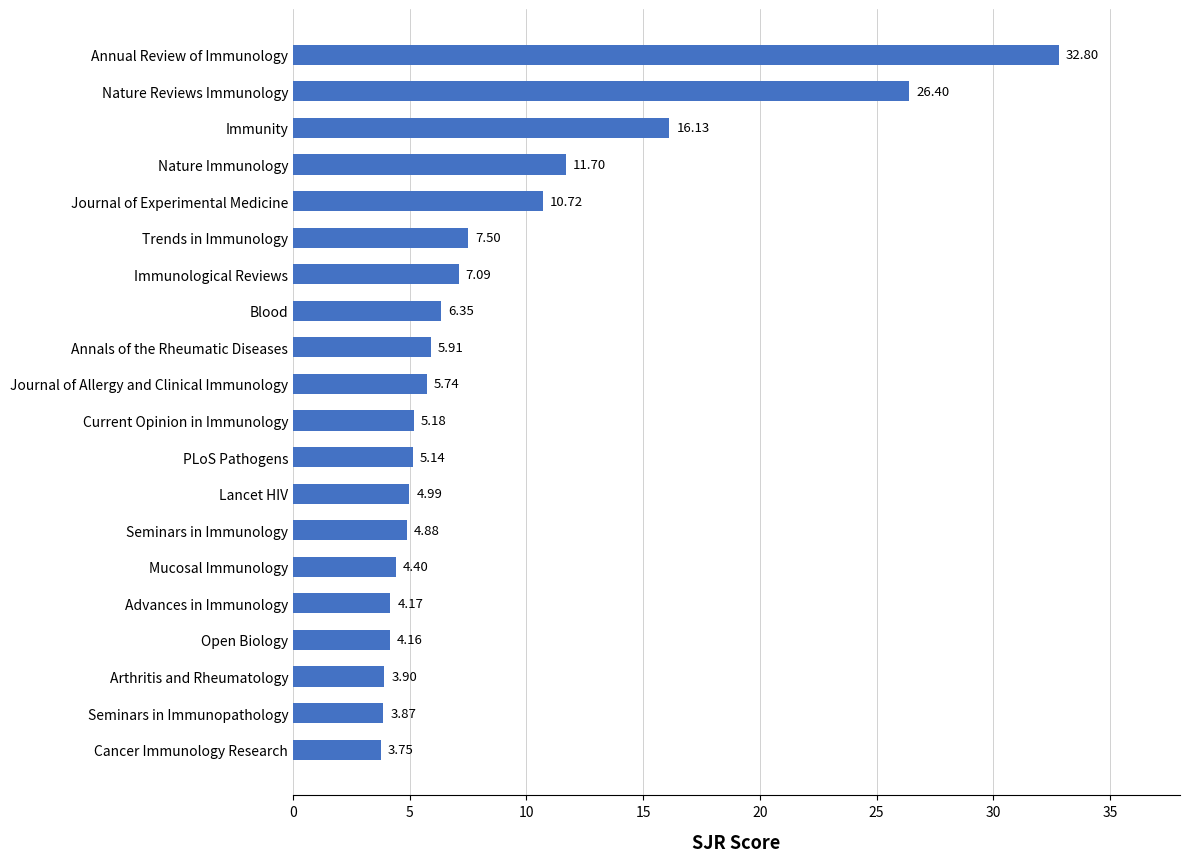

What is the change in value from Arthritis and Rheumatology to Current Opinion in Immunology?

+1.3